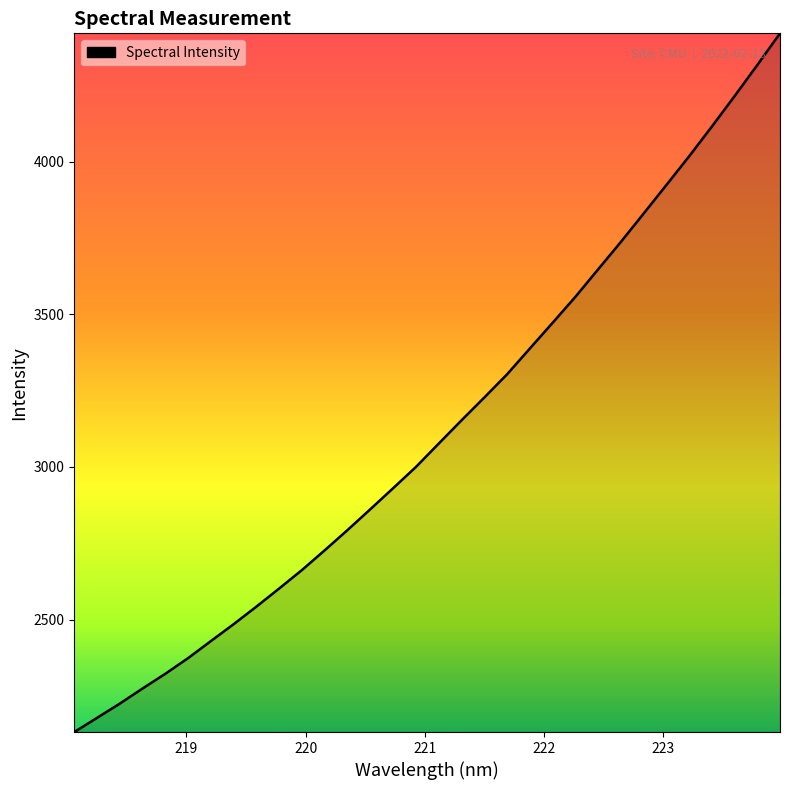

What is the difference between the maximum and minimum values?

2288.2